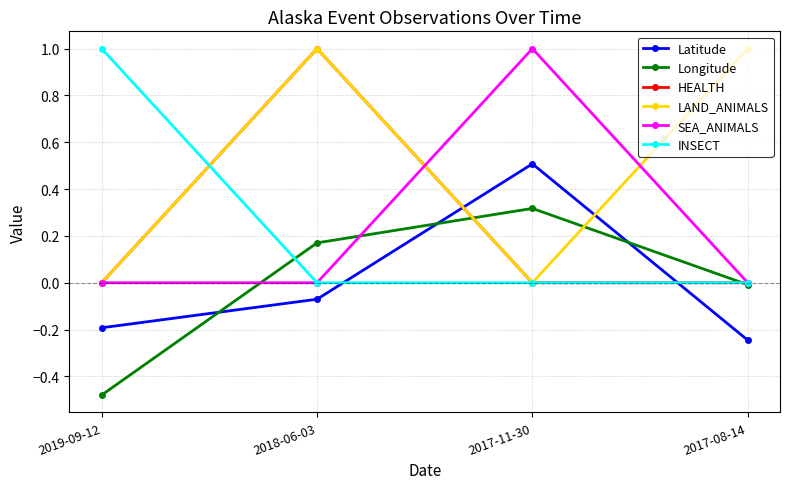

What is the value of the LAND_ANIMALS point at the 2nd from the left?

1.0